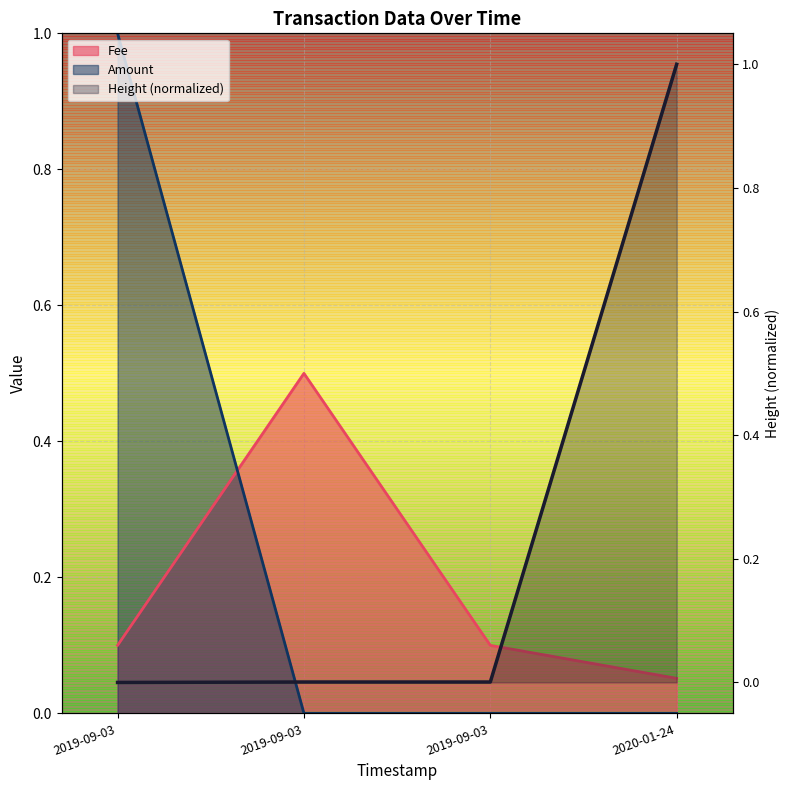

The Amount series shows 0.4 at 2019-09-03. True or false?

False